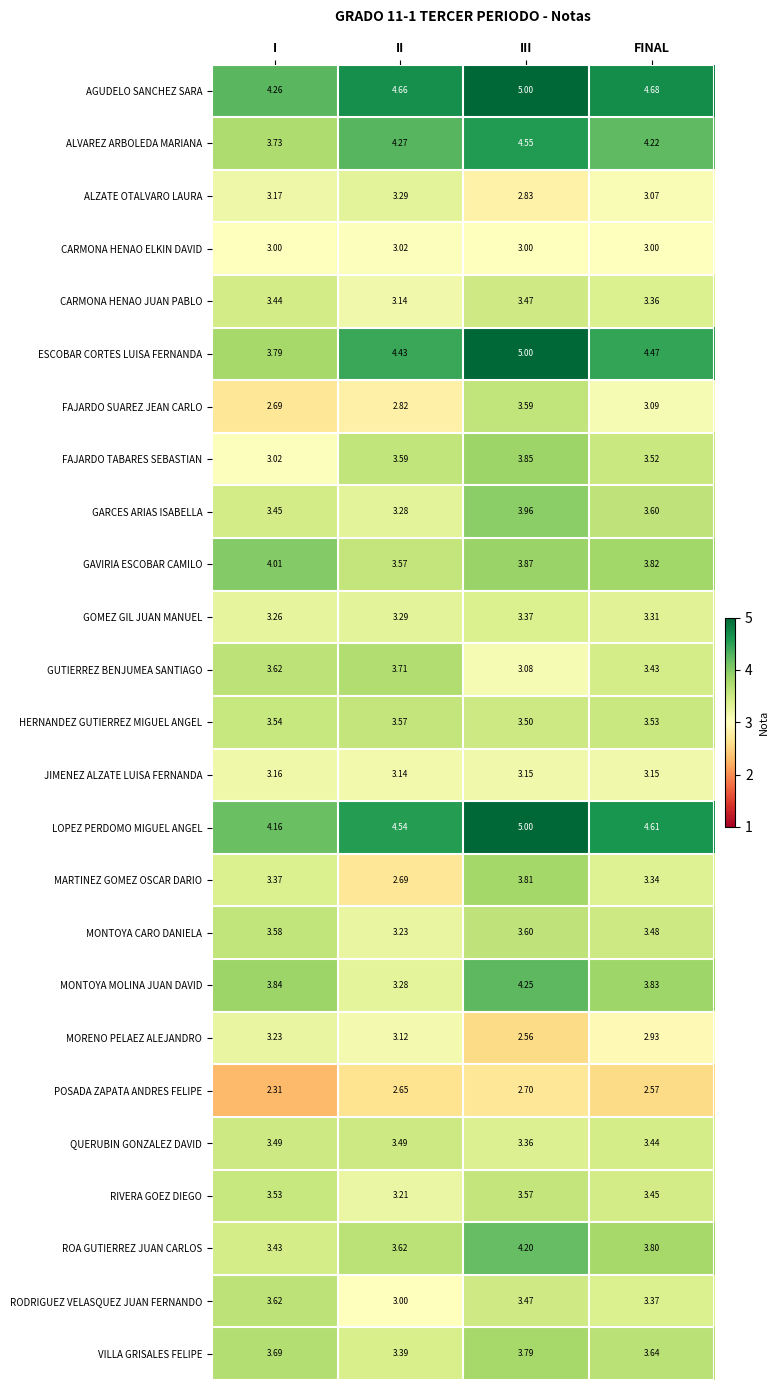

Which series has the largest total across all categories?

AGUDELO SANCHEZ SARA